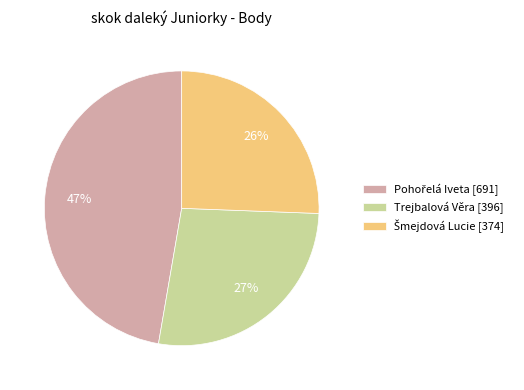

Is Trejbalová Věra [396] the majority of the pie?

No